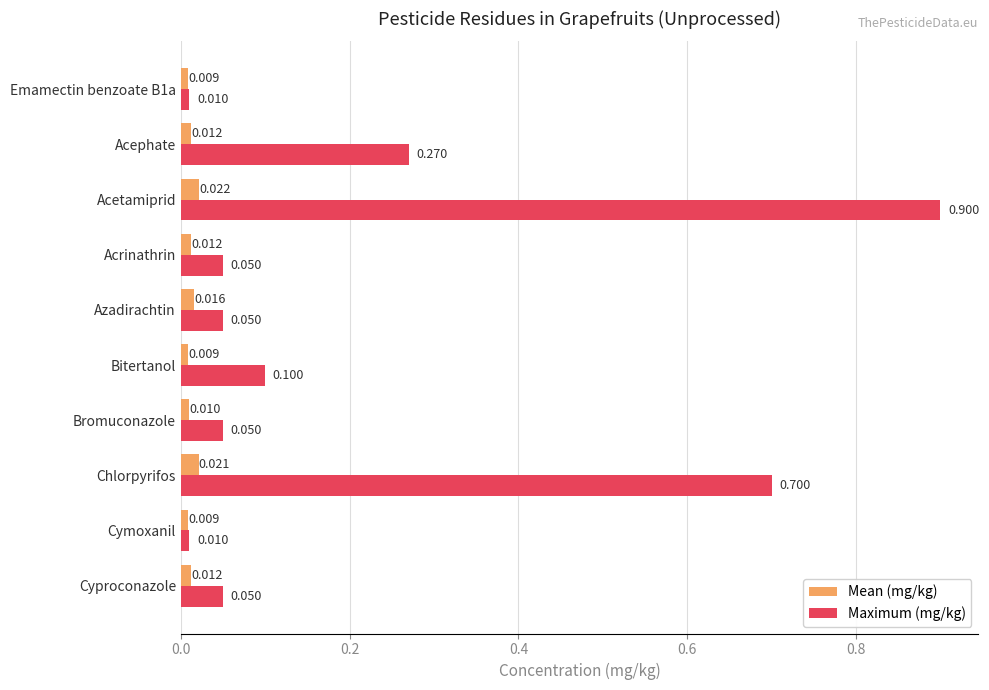

At Cymoxanil, list the series in order from smallest to largest.

Mean (mg/kg), Maximum (mg/kg)